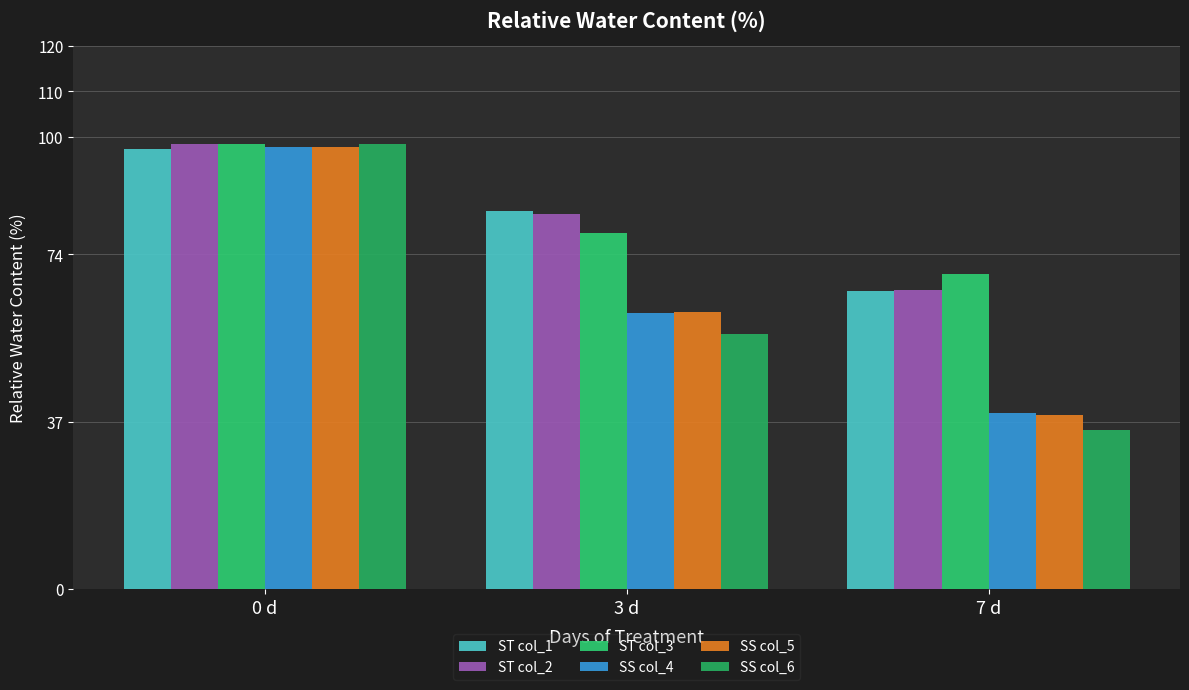

At which label does ST col_1 first exceed 83?

0 d